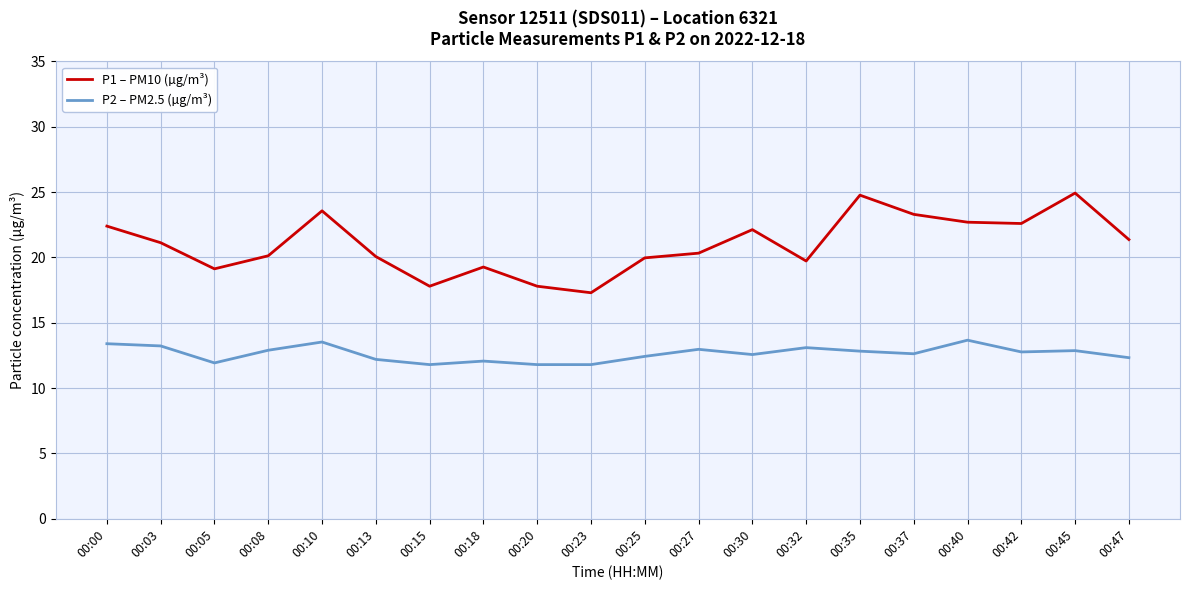

What is the smallest value displayed?

11.8